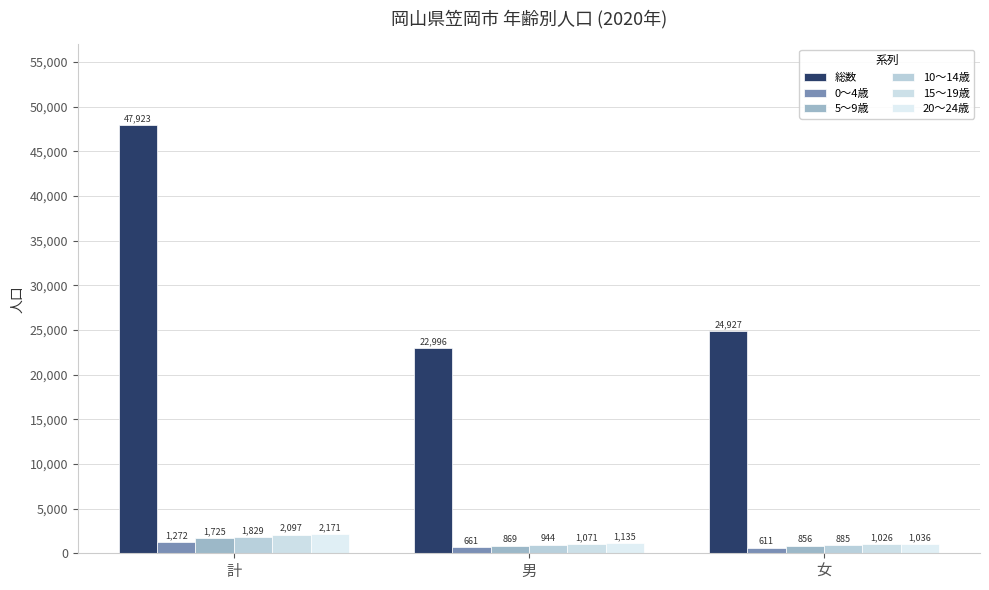

What is the label of the 1st bar from the left?

計